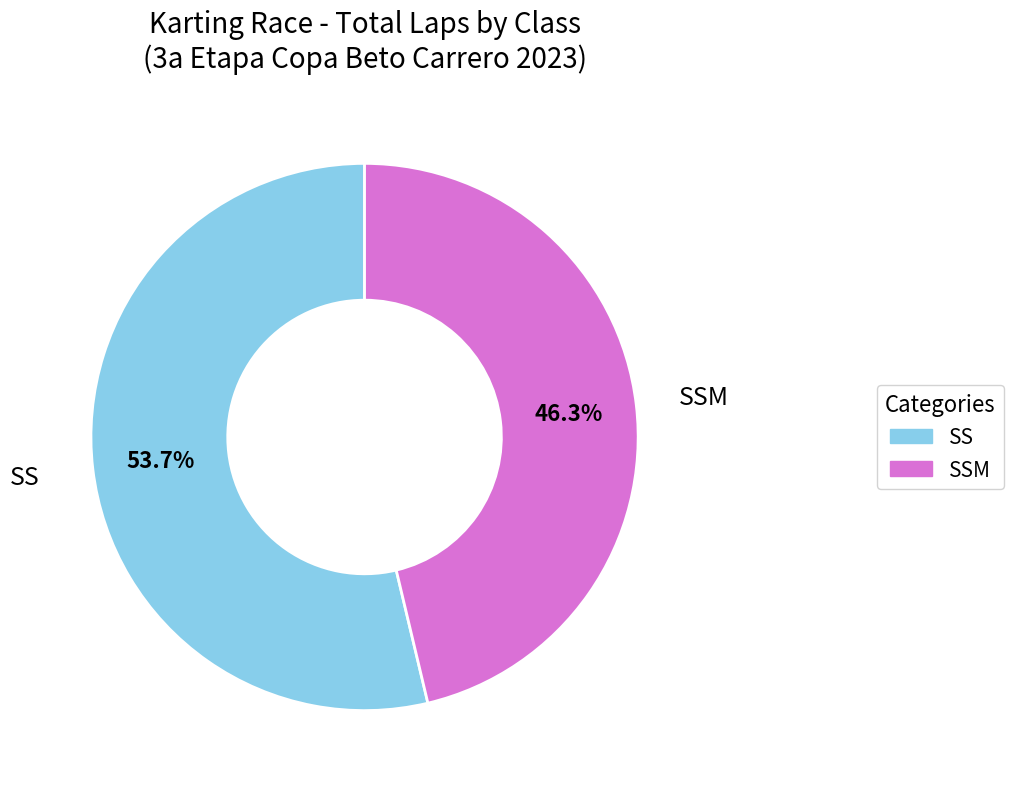

To the nearest percent, what is the average slice percentage?

50%